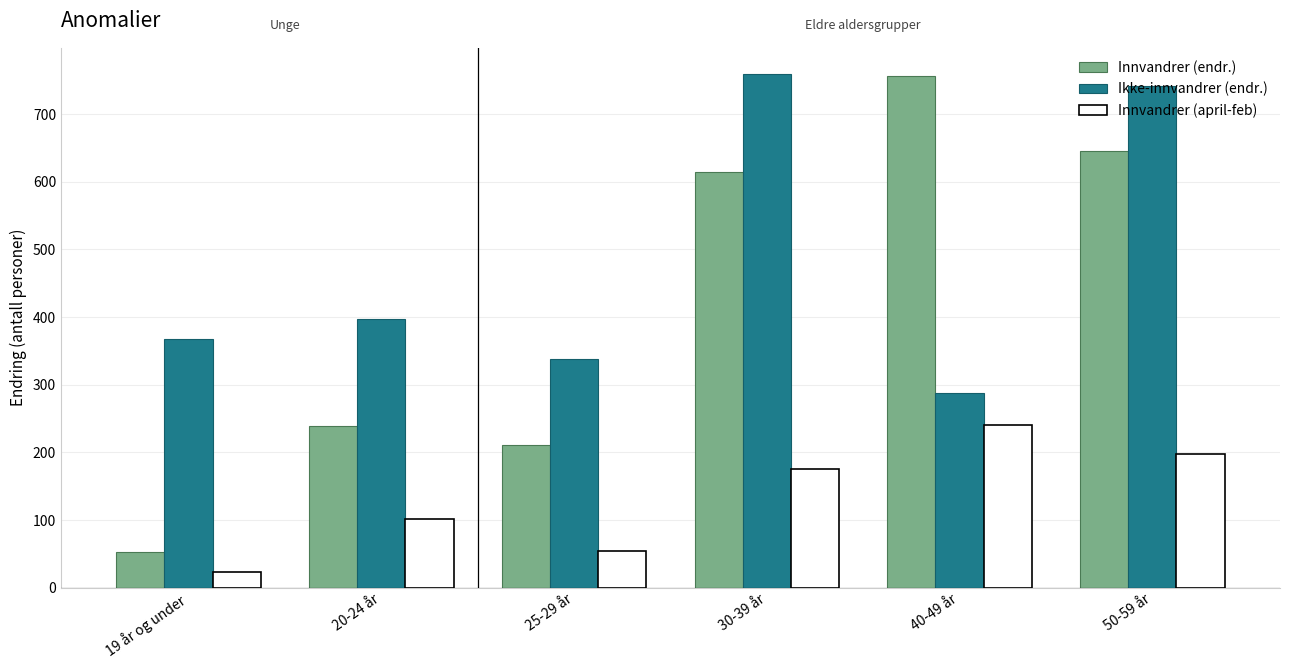

At how many categories does at least one series exceed 256?

6